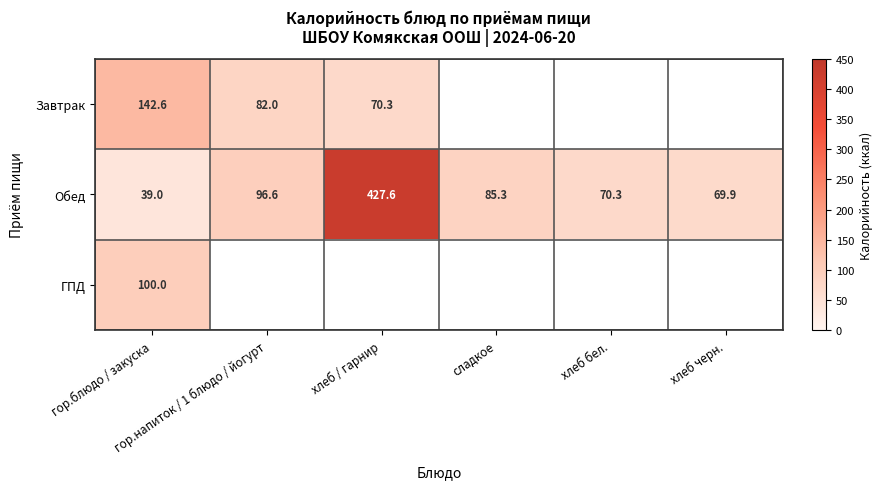

How many data points in Обед are above 85?

3